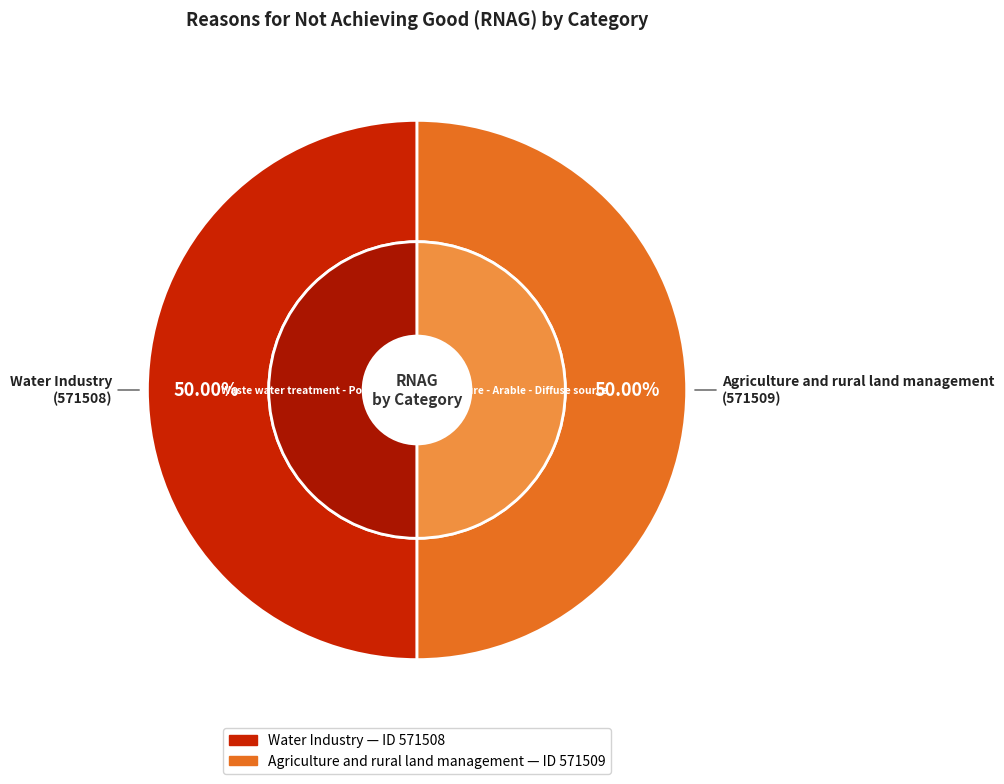

Which category has the biggest portion of the pie?

Agriculture and rural land management